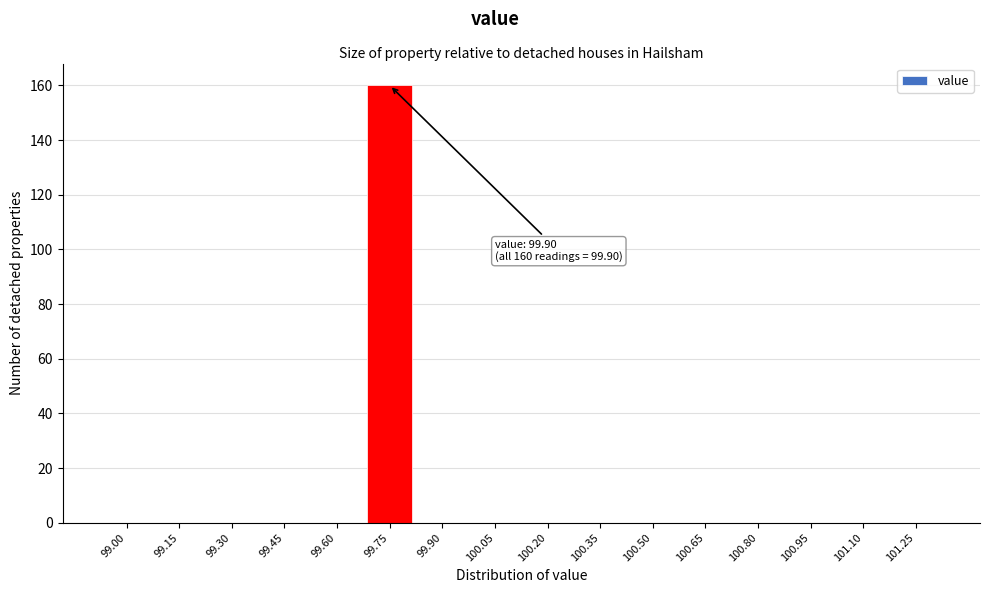

Reading right to left, what are all the values shown in this chart?

101.25=0	101.10=0	100.95=0	100.80=0	100.65=0	100.50=0	100.35=0	100.20=0	100.05=0	99.90=0	99.75=160	99.60=0	99.45=0	99.30=0	99.15=0	99.00=0